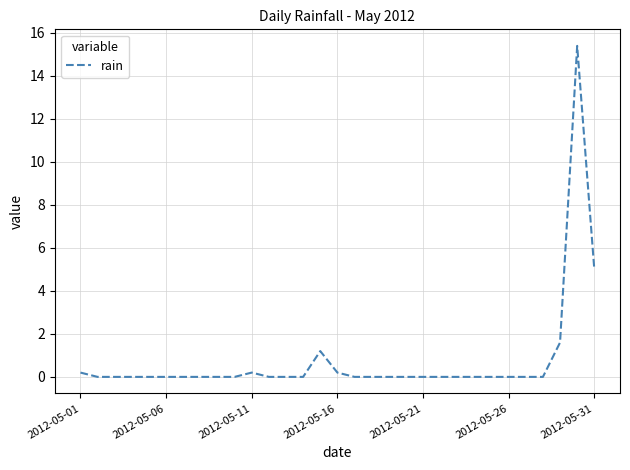

What is the maximum value shown in the chart?

15.4